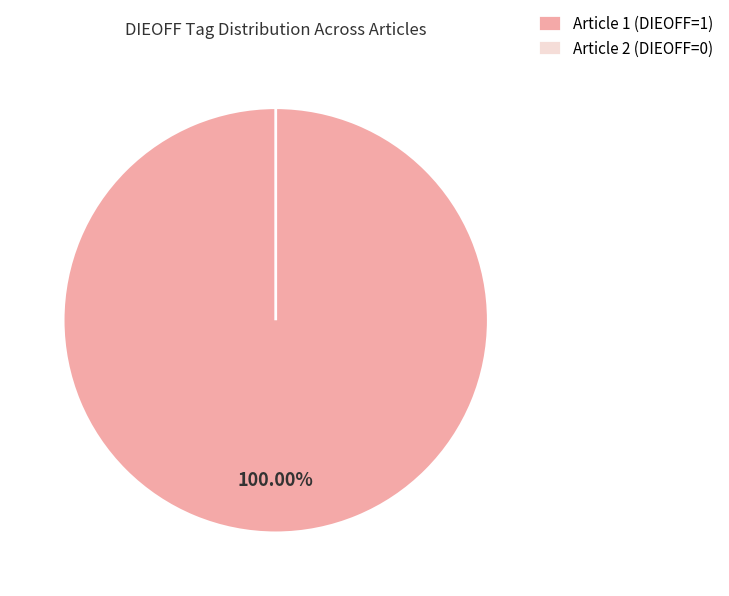

Which category has the smallest portion of the pie?

38B269C8-846B-420D-A28D-B21EF0638A01